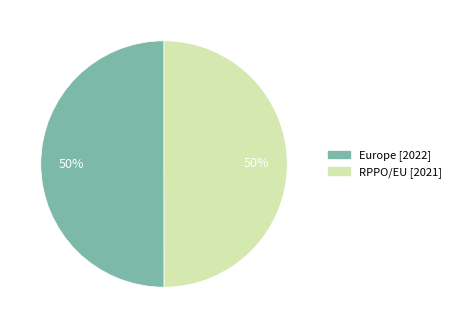

What percentage is the Europe slice, to the nearest percent?

50%